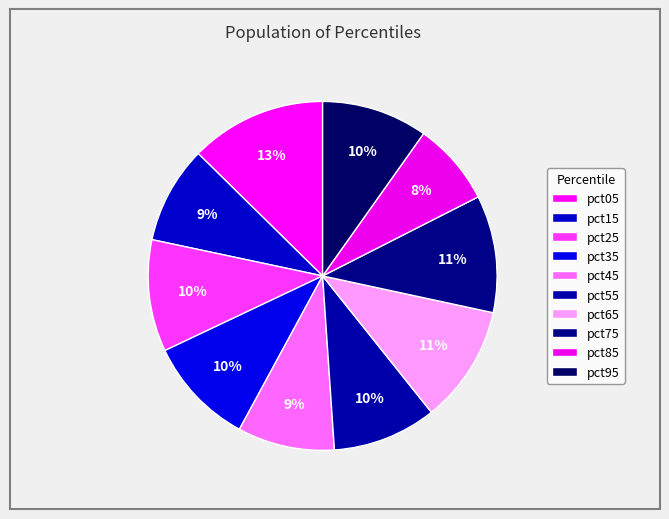

Is there a majority slice in this chart?

No